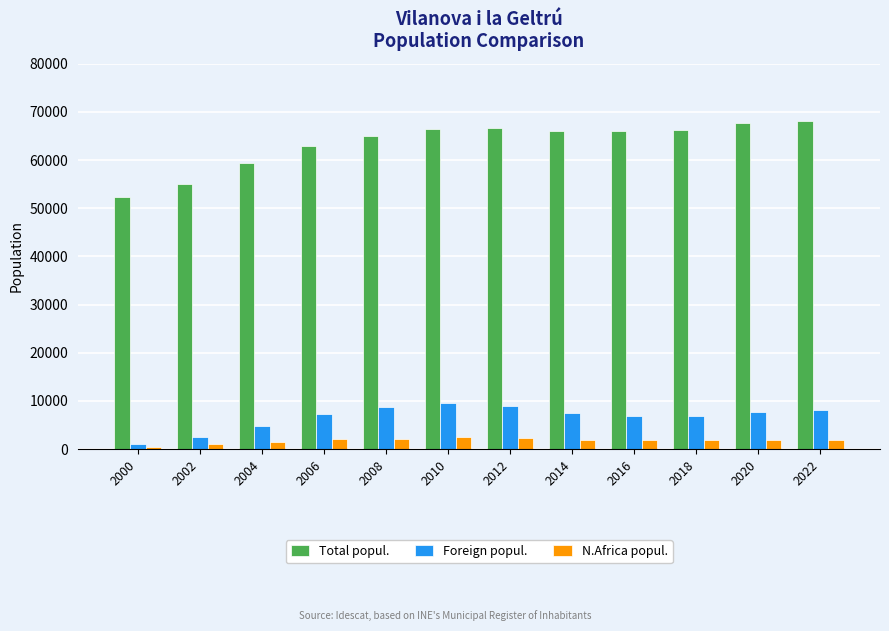

Which series has the largest total across all categories?

Total popul.